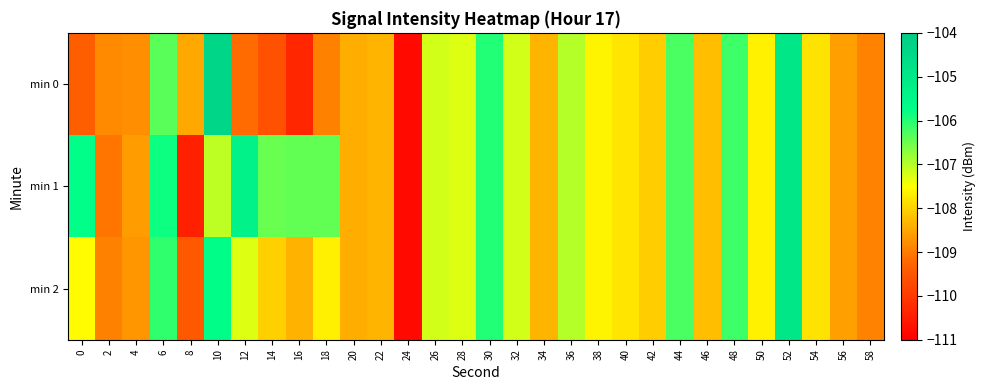

Which series has the largest total across all categories?

min 1